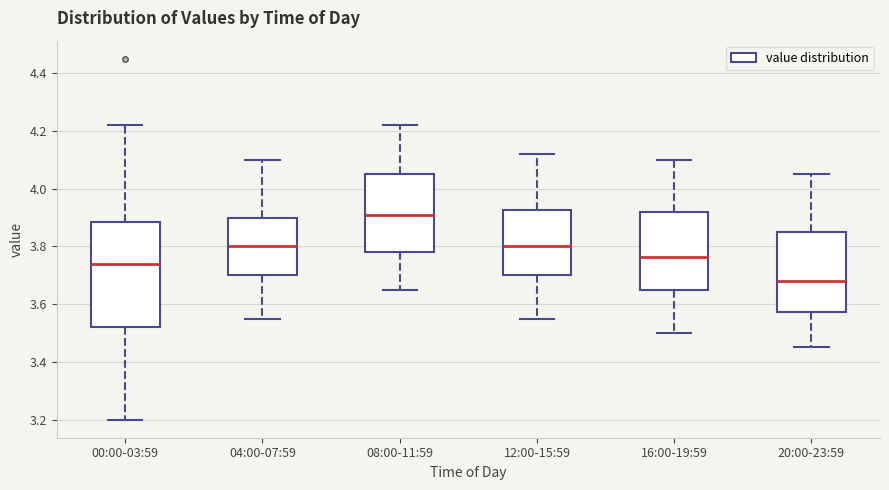

Comparing the boxes themselves (not the whiskers), which one is the tallest?

00:00-03:59